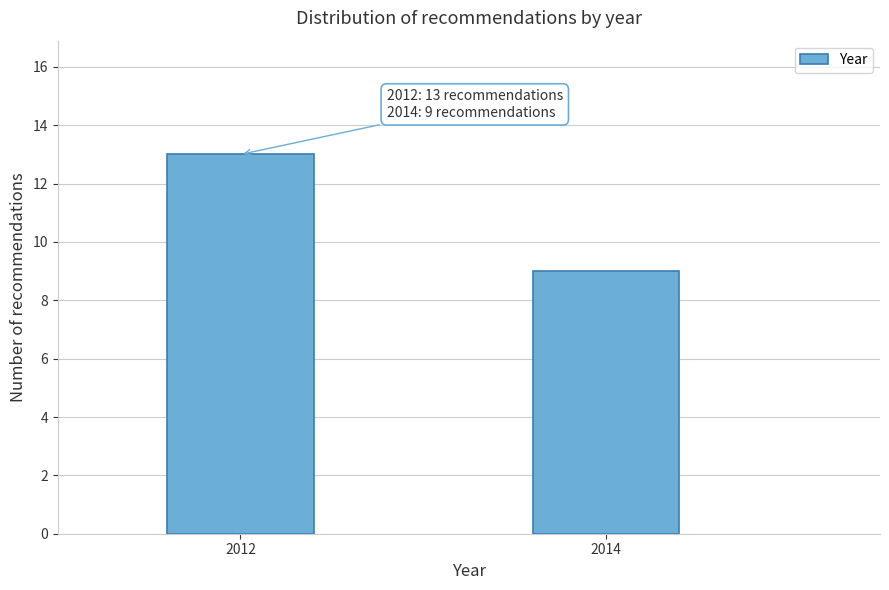

Reading left to right, transcribe all the data shown in this chart.

2012=13	2014=9